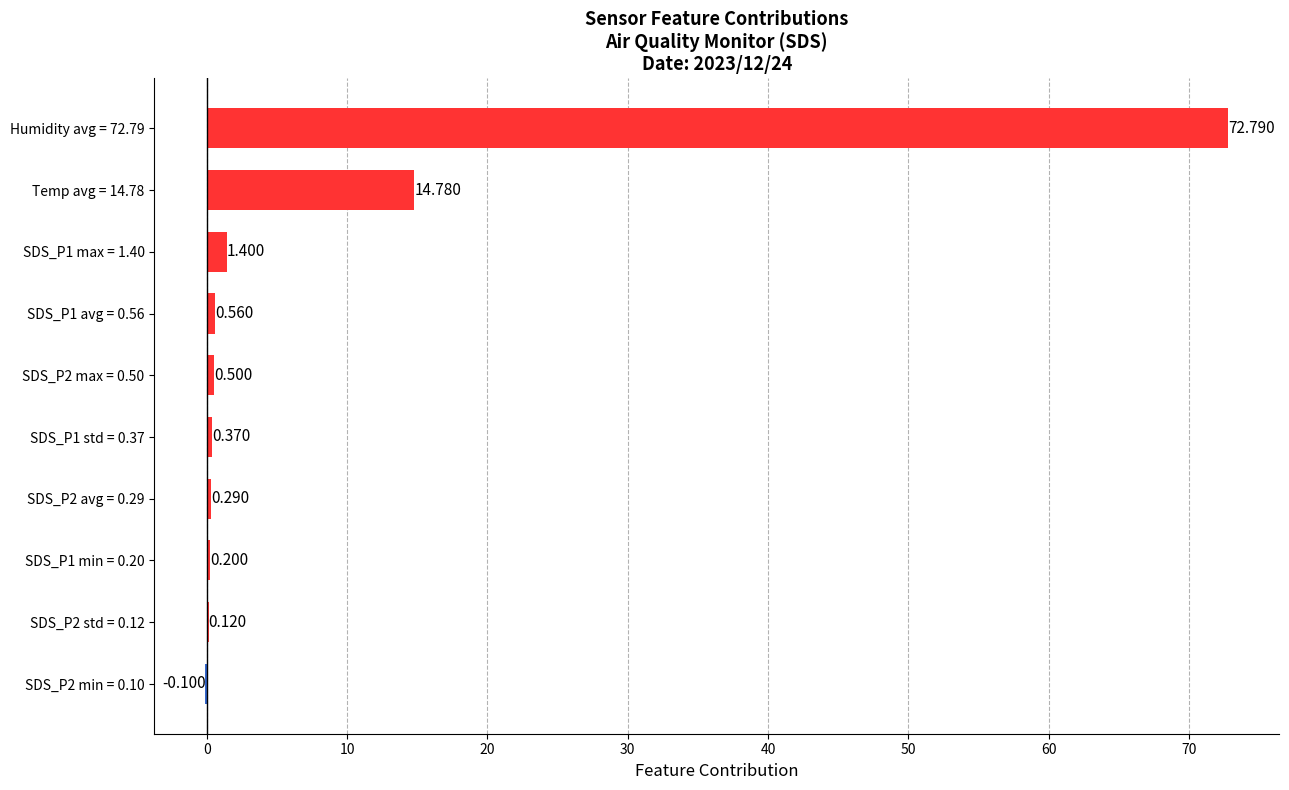

How many positive values are there?

9